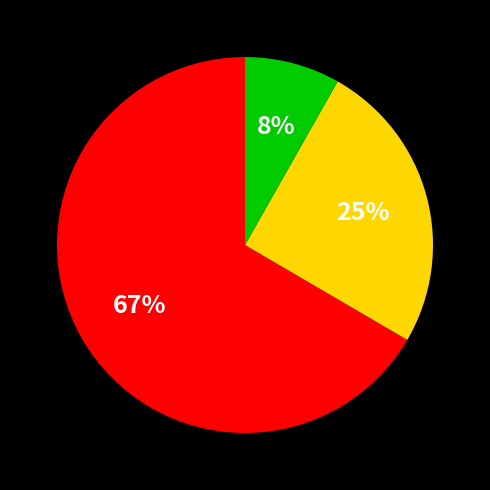

Is there any slice that represents more than half of the pie?

Yes